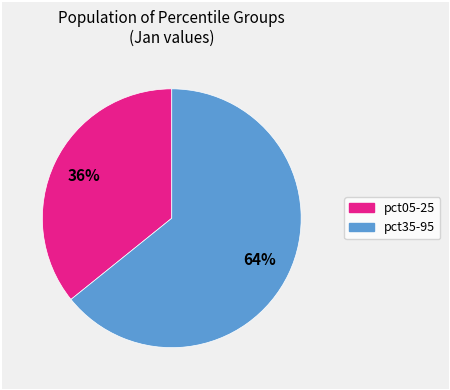

Does any single category account for the majority?

Yes